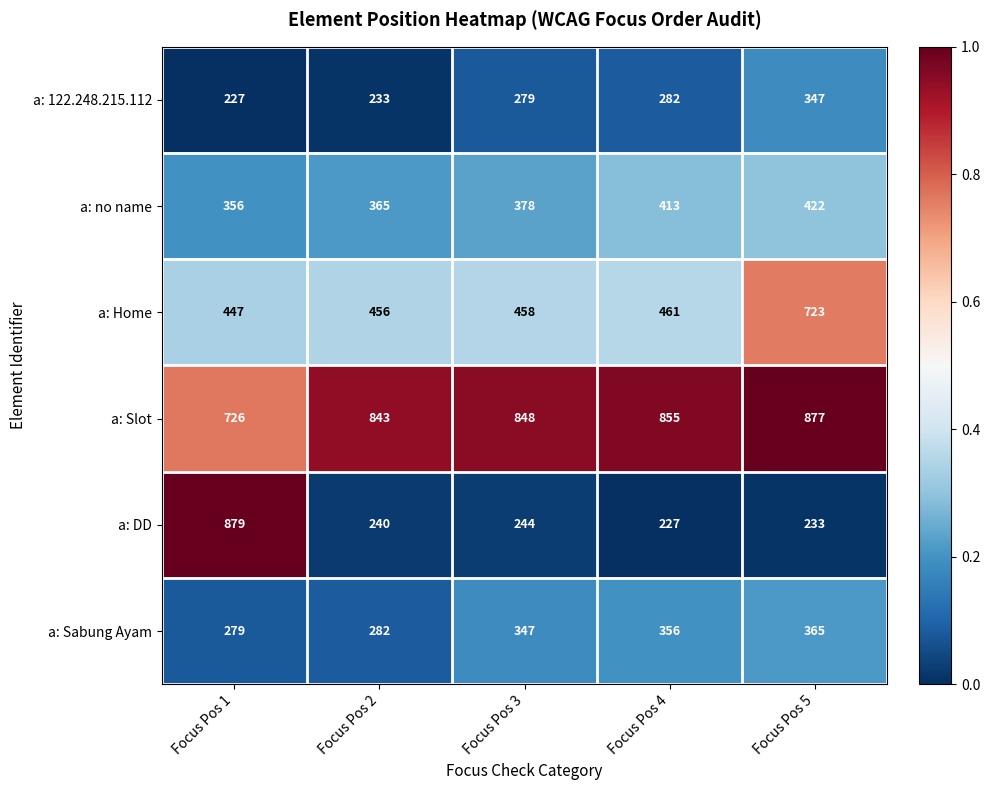

At which category is the sum across all series the highest?

Focus Pos 5